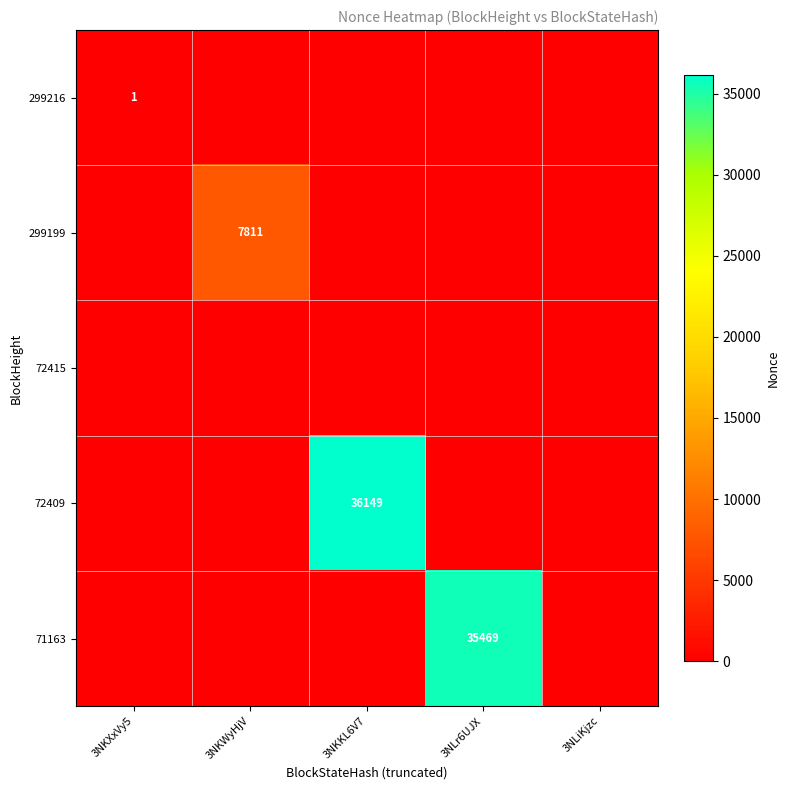

What is the sum of the 299216 values at 3NKXxVy5 and 3NLiKjzc?

1